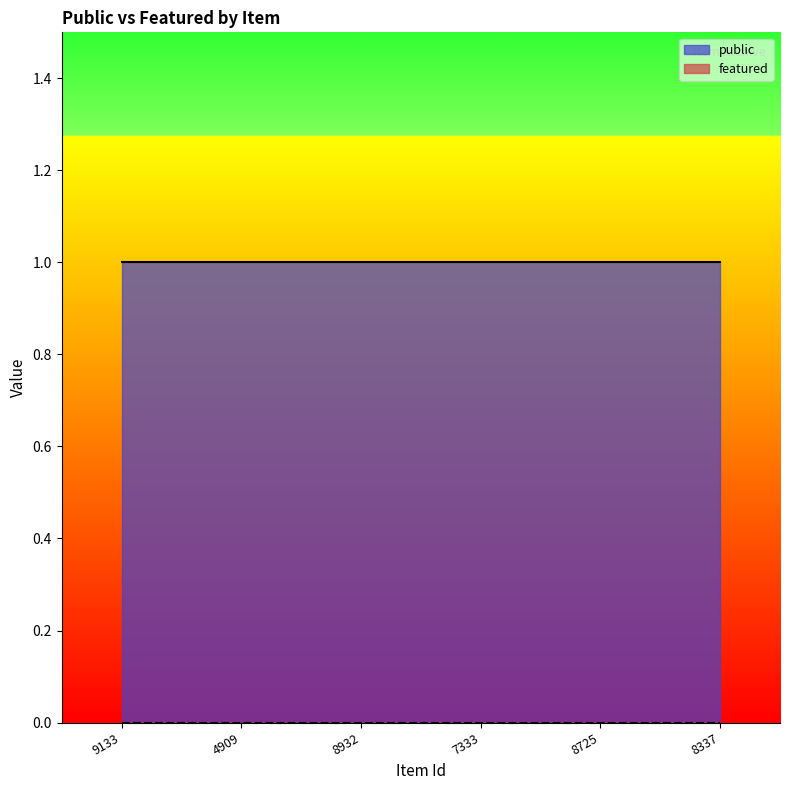

What is the spread (max minus min) of values at 8932?

1